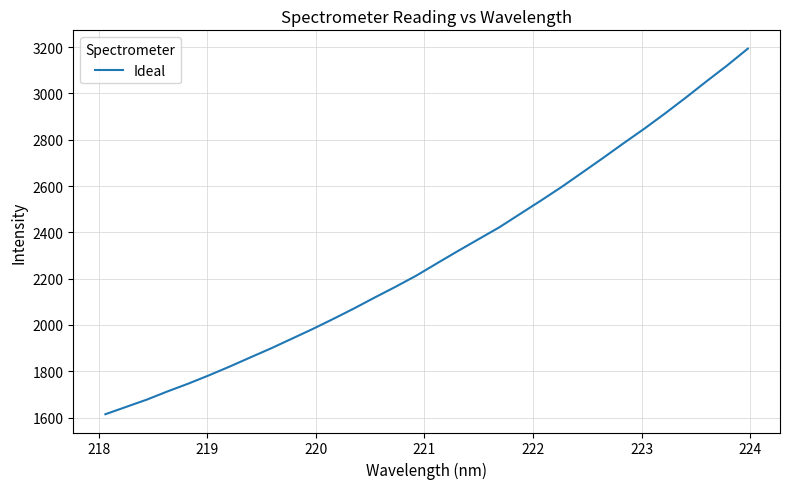

What is the difference between the maximum and minimum values?

1579.0